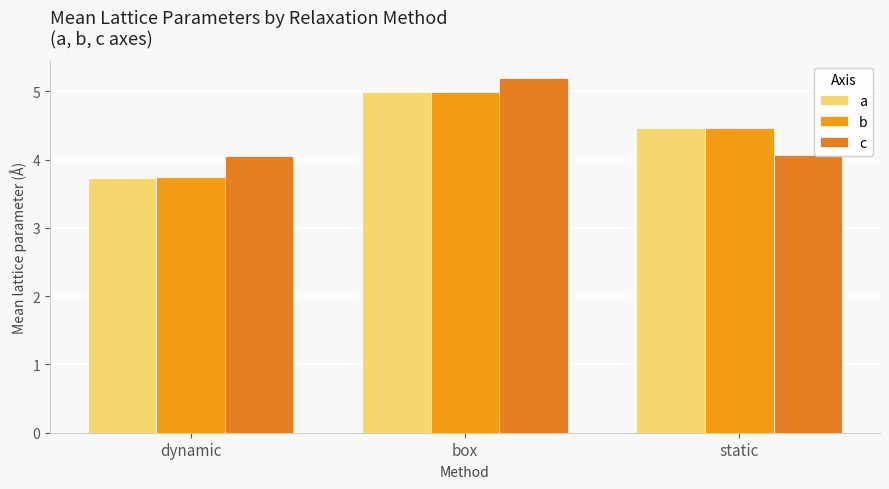

The b series shows 1.5 at static. True or false?

False